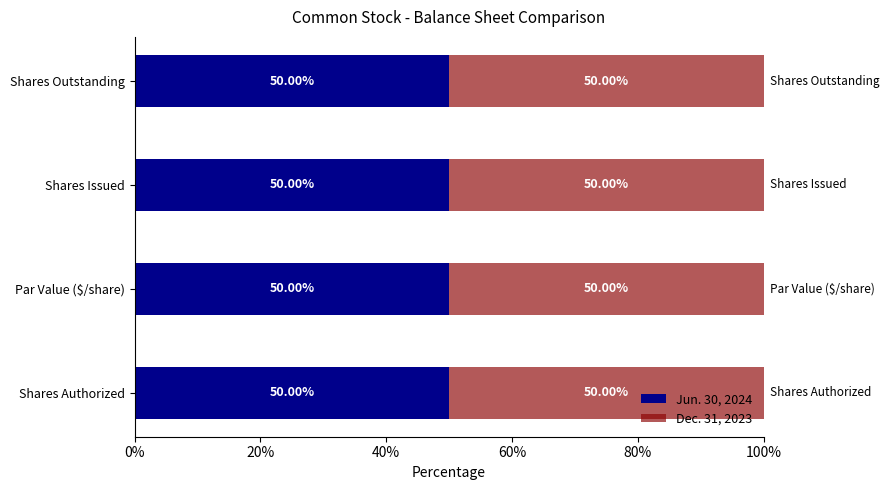

What is the sum of the Dec. 31, 2023 values at Shares Issued and Shares Authorized?

40359481.0